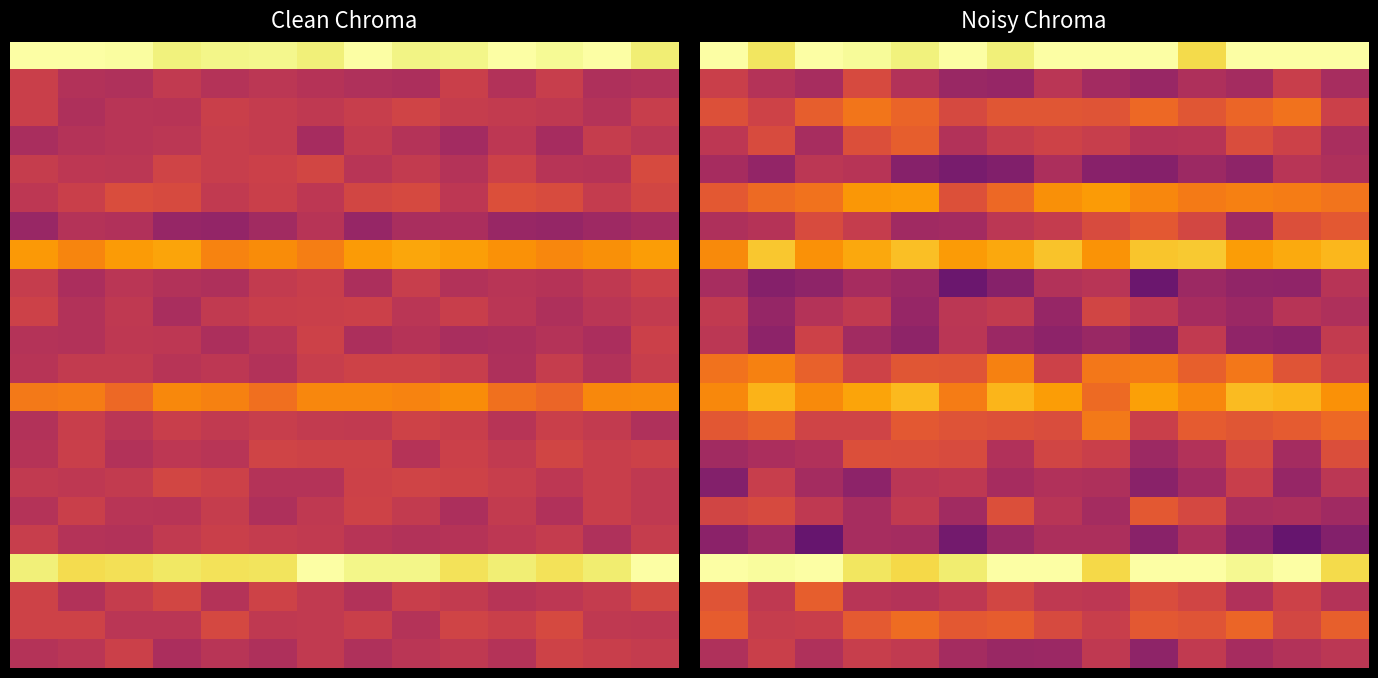

What is the spread (max minus min) of values at 11?

0.6